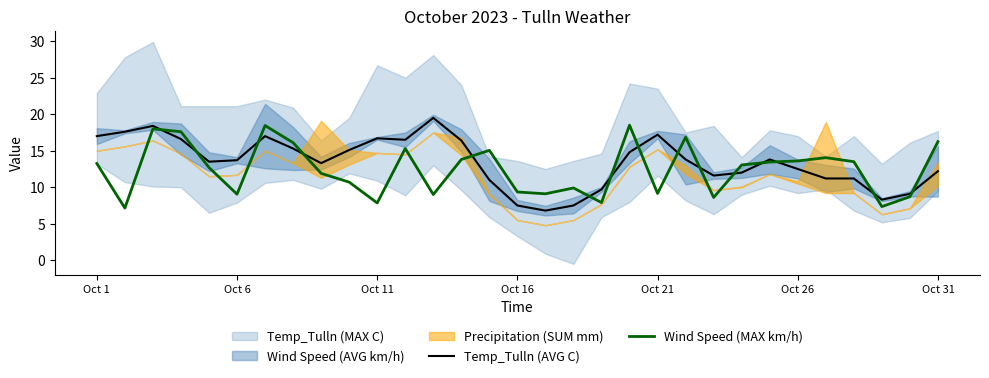

What is the lowest value of the Wind Speed (MAX km/h) series?

7.2